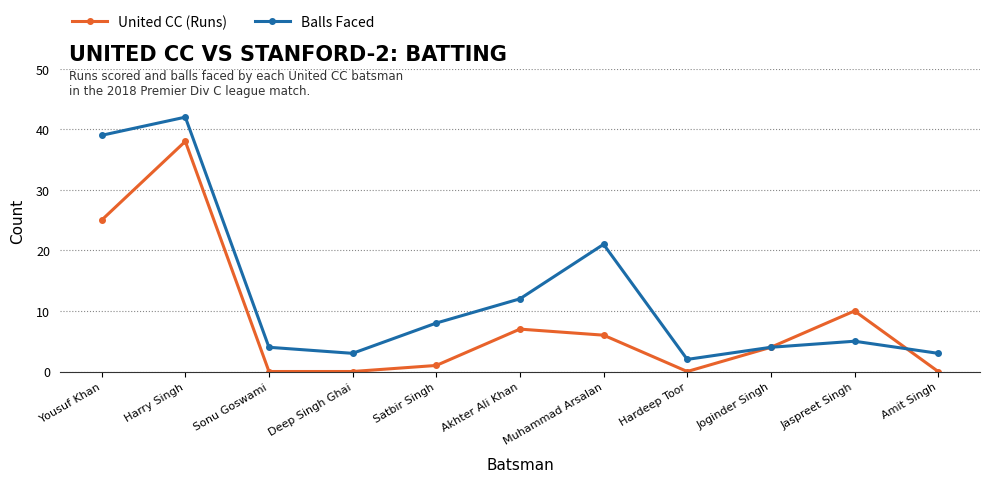

Where is United CC (Runs) nearest to the value 19?

Yousuf Khan